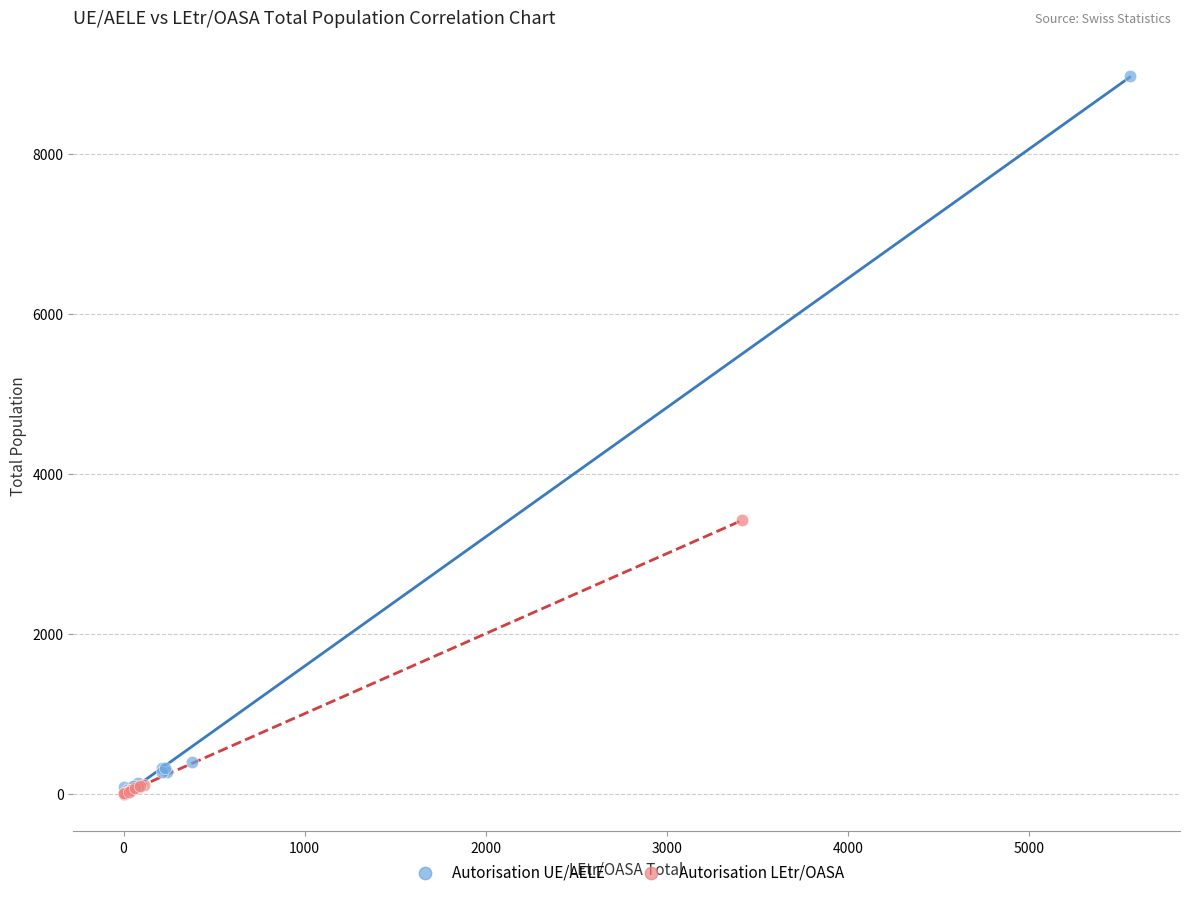

Which series has the largest Y range (max minus min)?

Autorisation UE/AELE